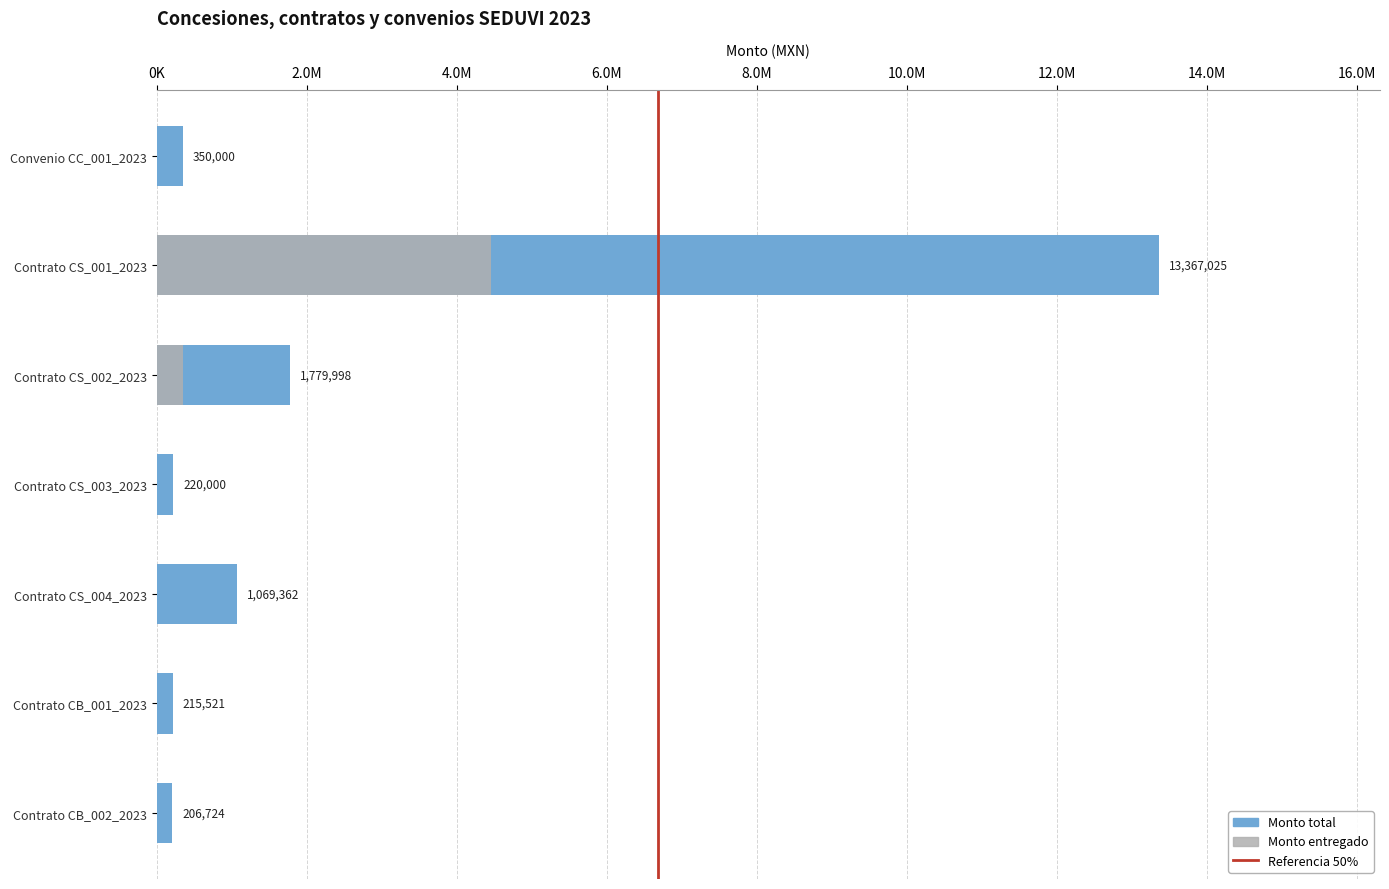

Reading left to right, extract all data points from this chart.

Monto total: Convenio CC_001_2023=350000.0	Contrato CS_001_2023=13367025.2	Contrato CS_002_2023=1779998.2	Contrato CS_003_2023=220000.0	Contrato CS_004_2023=1069362.0	Contrato CB_001_2023=215520.7	Contrato CB_002_2023=206723.6
Monto entregado: Convenio CC_001_2023=0.0	Contrato CS_001_2023=4455675.1	Contrato CS_002_2023=355999.6	Contrato CS_003_2023=0.0	Contrato CS_004_2023=0.0	Contrato CB_001_2023=0.0	Contrato CB_002_2023=0.0